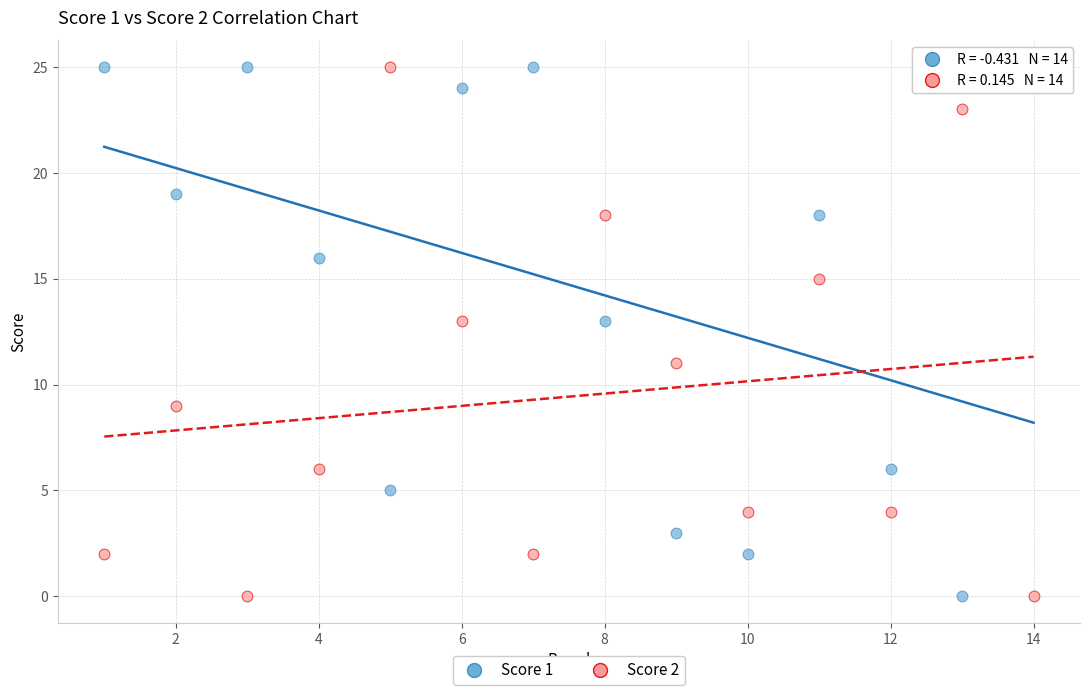

What are all the series names shown in the legend?

Score 1, Score 2